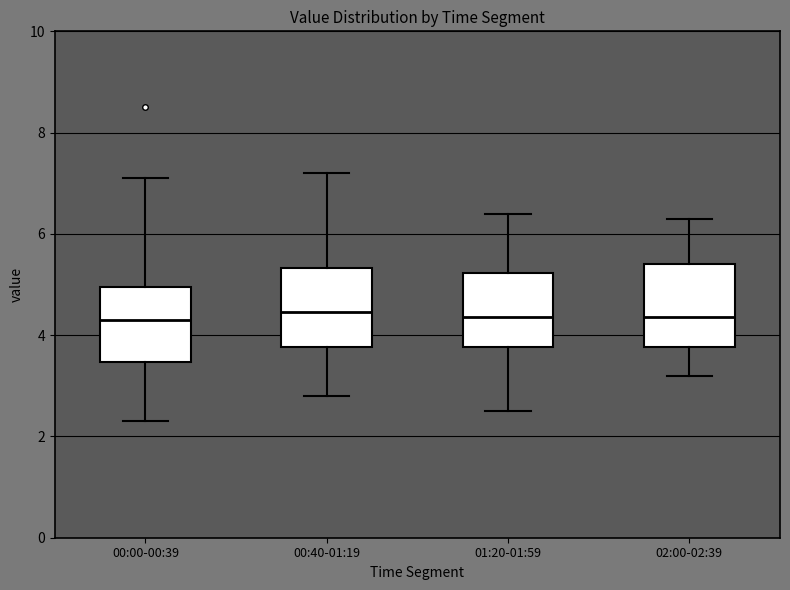

Reading left to right, read every box against the y-axis: the position of its median line, the range the box covers, and the ends of its whiskers. The values are not printed on the chart, so give them approximately, as read against the axis.

00:00-00:39: median 4.4, box 3.4 to 5.0, whiskers 2.4 to 7.2
00:40-01:19: median 4.4, box 3.8 to 5.4, whiskers 2.8 to 7.2
01:20-01:59: median 4.4, box 3.8 to 5.2, whiskers 2.6 to 6.4
02:00-02:39: median 4.4, box 3.8 to 5.4, whiskers 3.2 to 6.4